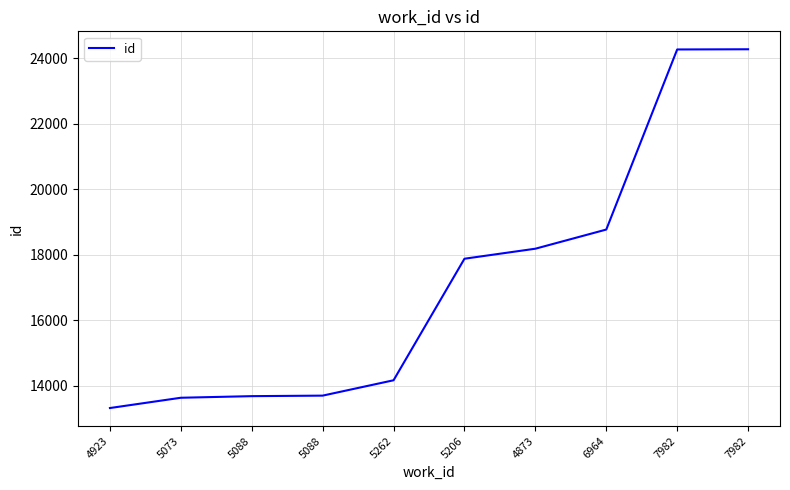

Does the chart have visible grid lines?

Yes